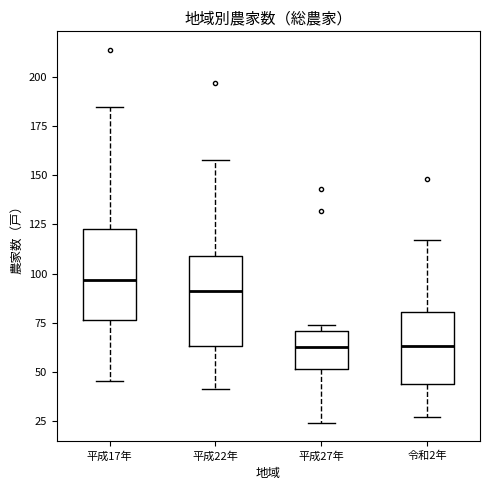

Reading left to right, transcribe this box plot: for each box, give where its median line is, the range the box spans, and where its two whiskers end, as read against the y-axis. The values are not printed on the chart, so give them approximately, as read against the axis.

平成17年: median 95, box 75 to 125, whiskers 45 to 185
平成22年: median 90, box 65 to 110, whiskers 40 to 160
平成27年: median 65, box 50 to 70, whiskers 25 to 75
令和2年: median 65, box 45 to 80, whiskers 25 to 115